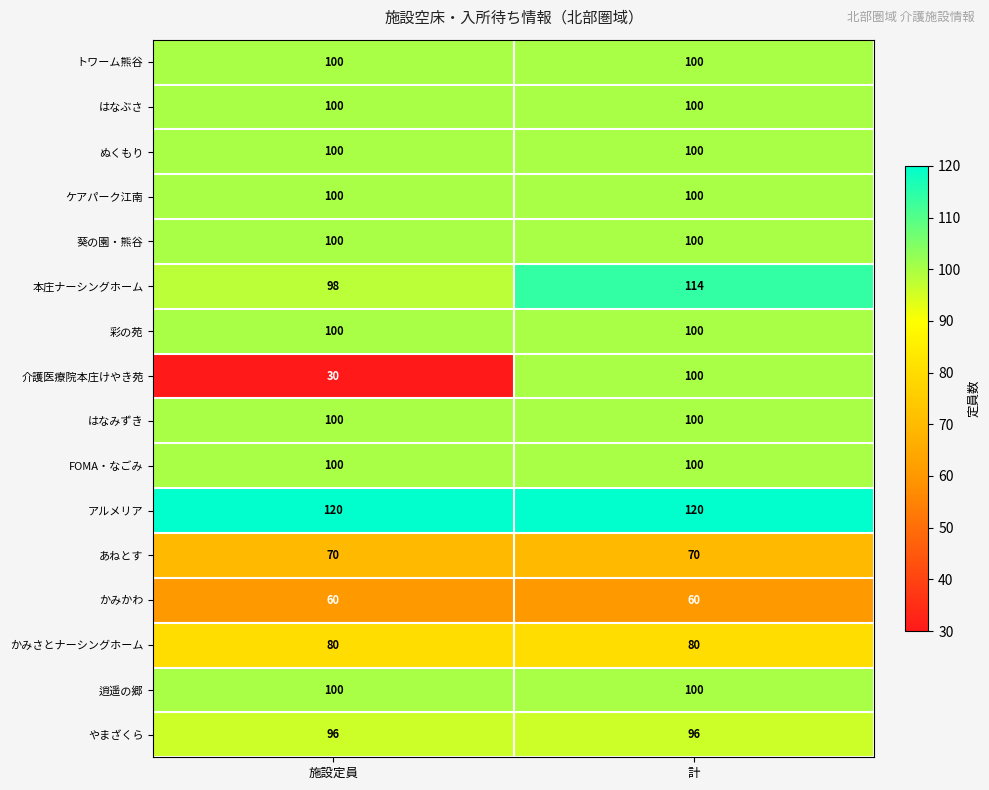

Which series has the largest range (max minus min)?

介護医療院本庄けやき苑